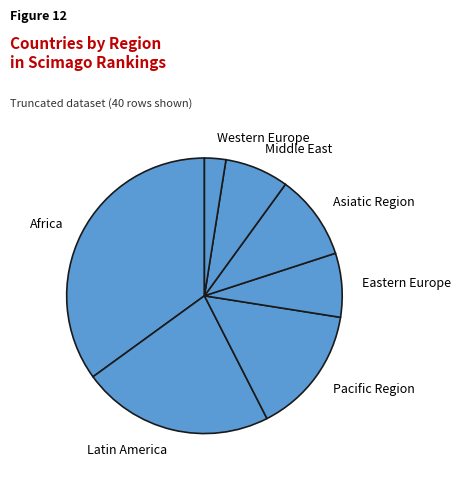

What is the smallest slice in the pie chart?

Western Europe